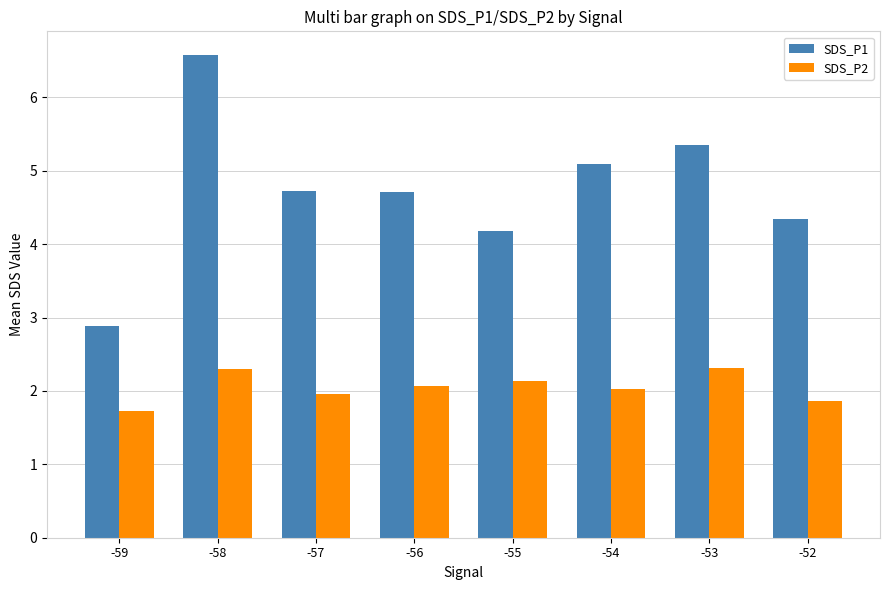

Read the SDS_P2 value at -53.

2.3